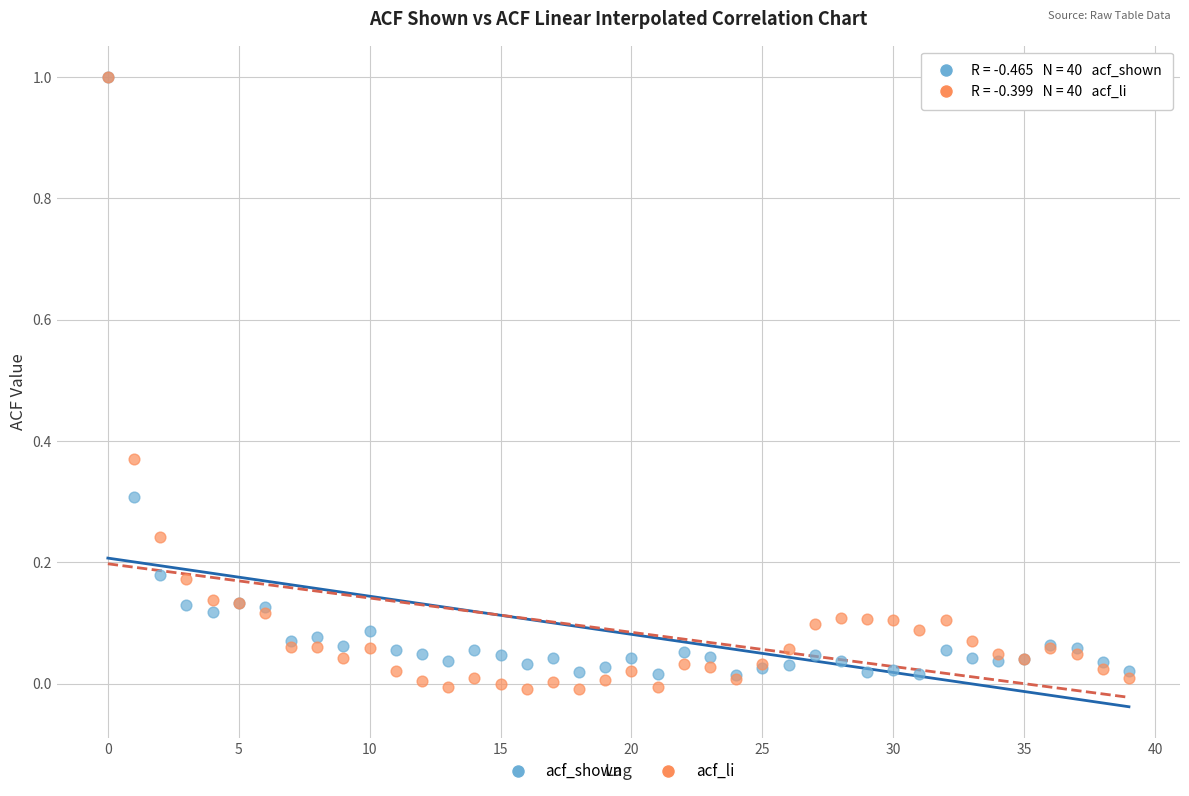

What are all the series names shown in the legend?

acf_shown, acf_li